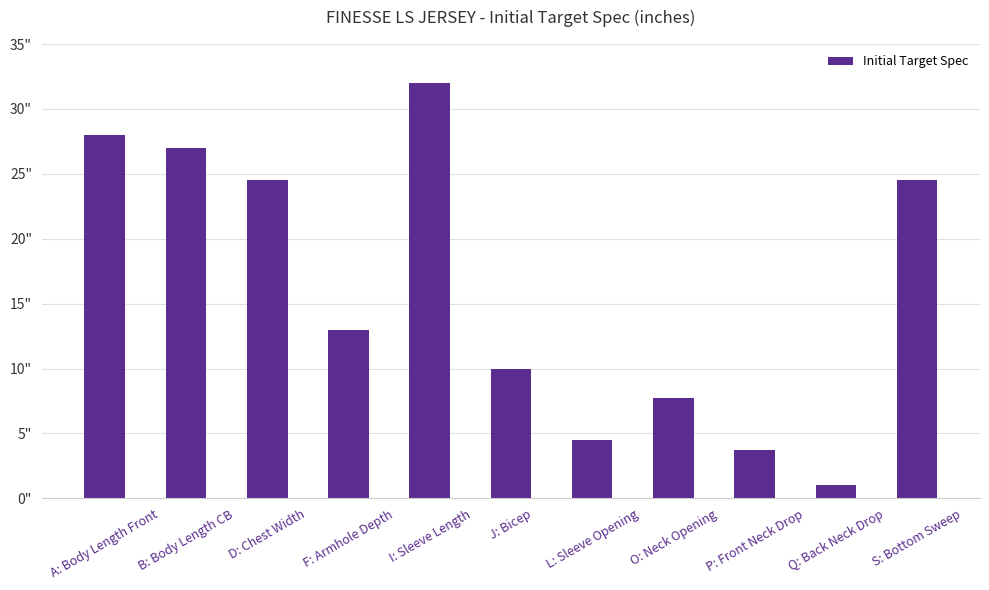

Reading left to right, list all the values displayed in this chart.

A: Body Length Front=28.0	B: Body Length CB=27.0	D: Chest Width=24.5	F: Armhole Depth=13.0	I: Sleeve Length=32.0	J: Bicep=10.0	L: Sleeve Opening=4.5	O: Neck Opening=7.8	P: Front Neck Drop=3.8	Q: Back Neck Drop=1.0	S: Bottom Sweep=24.5